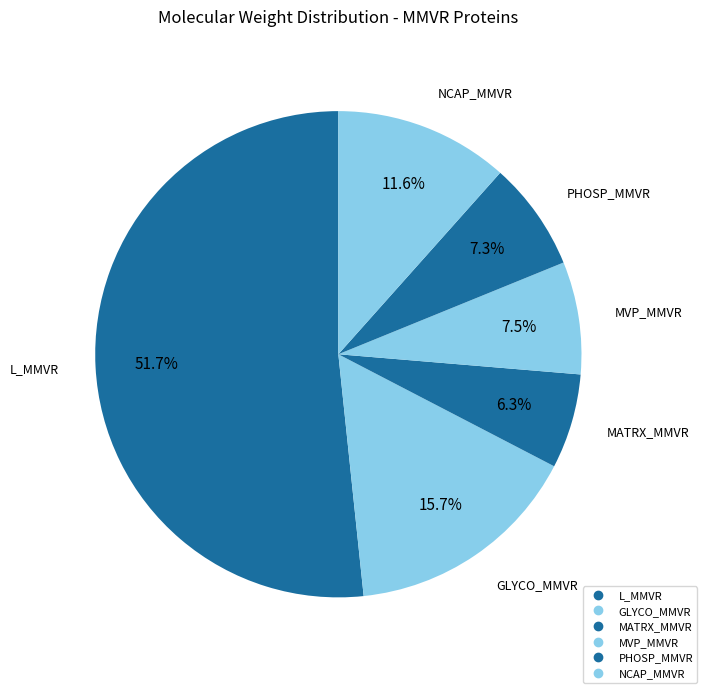

Count the number of slices in the pie.

6